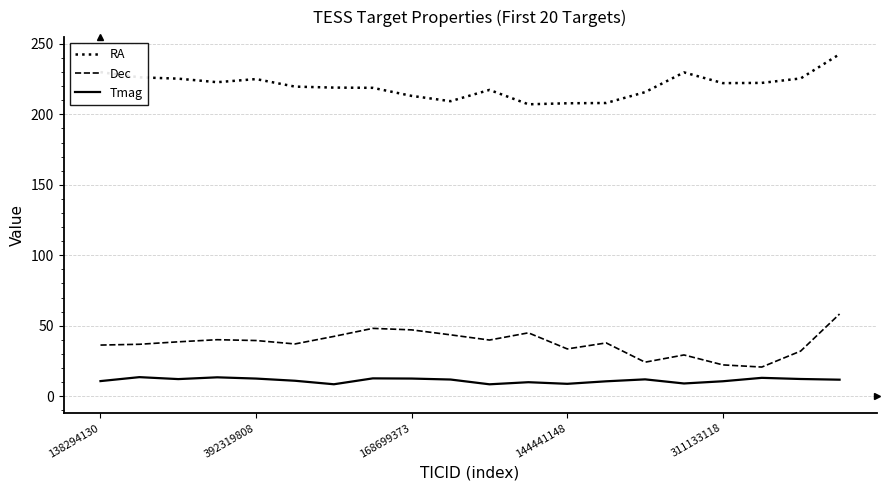

How many series are shown in this chart?

3